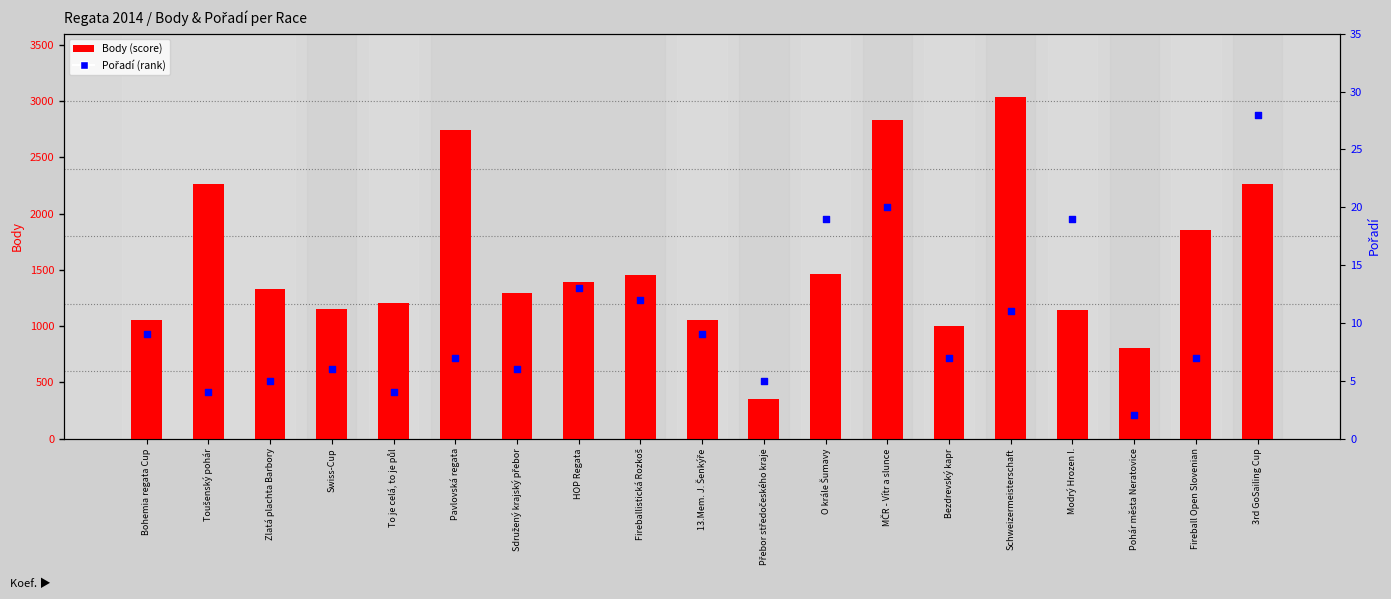

Which series has the largest total across all categories?

Body